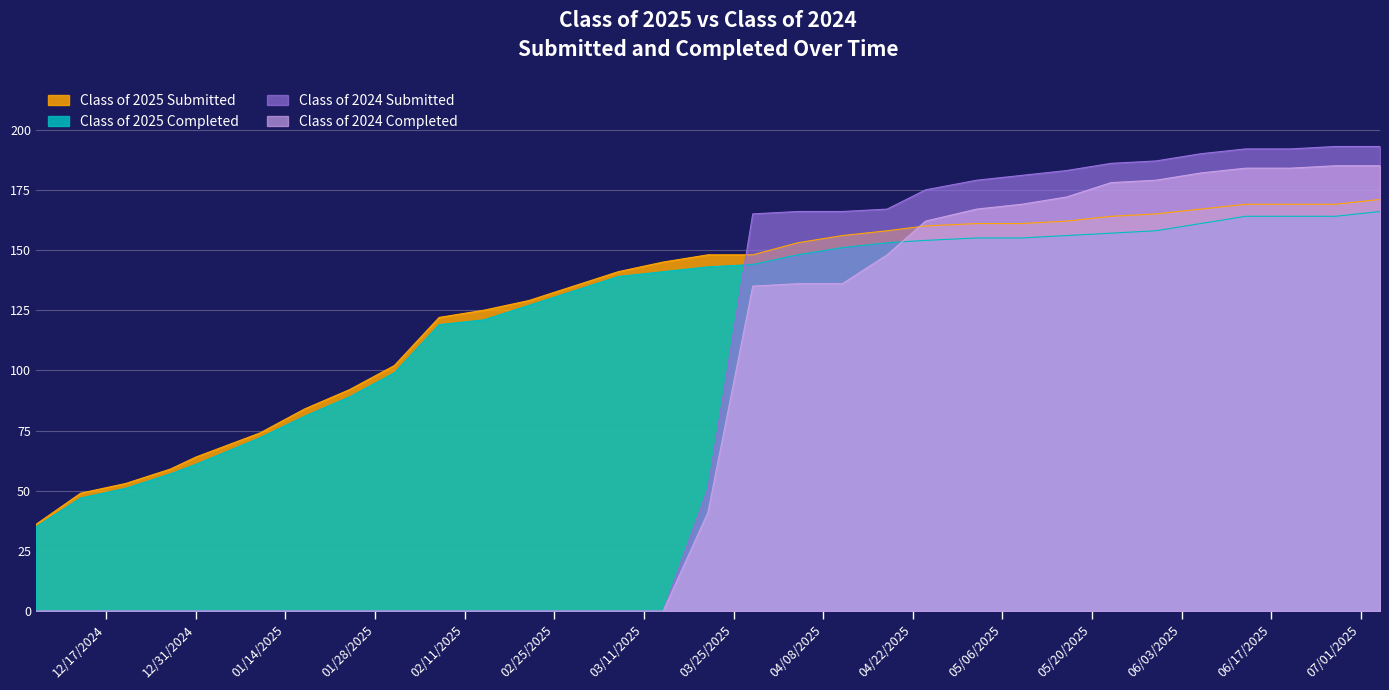

What is the label of the 16th point from the right?

03/21/2025